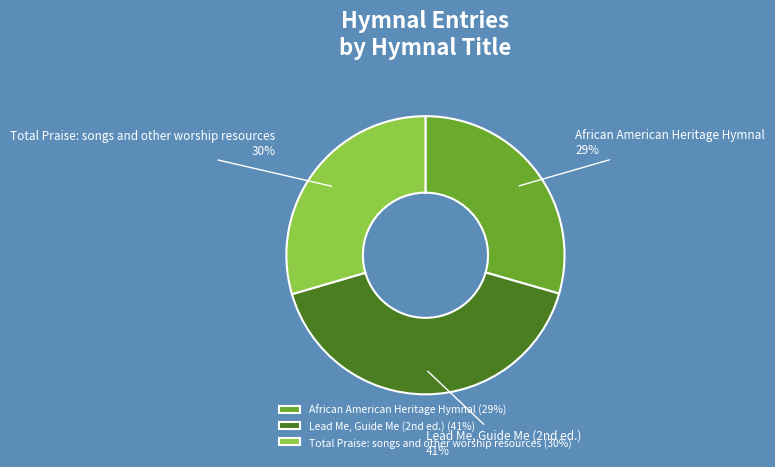

How many slices are in this pie chart?

3